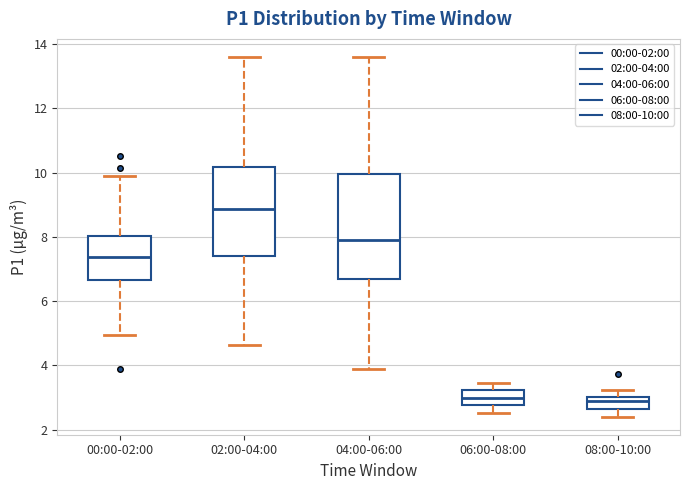

Reading left to right, read every box against the y-axis: the position of its median line, the range the box covers, and the ends of its whiskers. The values are not printed on the chart, so give them approximately, as read against the axis.

00:00-02:00: median 7.4, box 6.6 to 8.0, whiskers 5.0 to 9.8
02:00-04:00: median 8.8, box 7.4 to 10.2, whiskers 4.6 to 13.6
04:00-06:00: median 7.8, box 6.6 to 10.0, whiskers 3.8 to 13.6
06:00-08:00: median 3.0, box 2.8 to 3.2, whiskers 2.6 to 3.4
08:00-10:00: median 2.8, box 2.6 to 3.0, whiskers 2.4 to 3.2